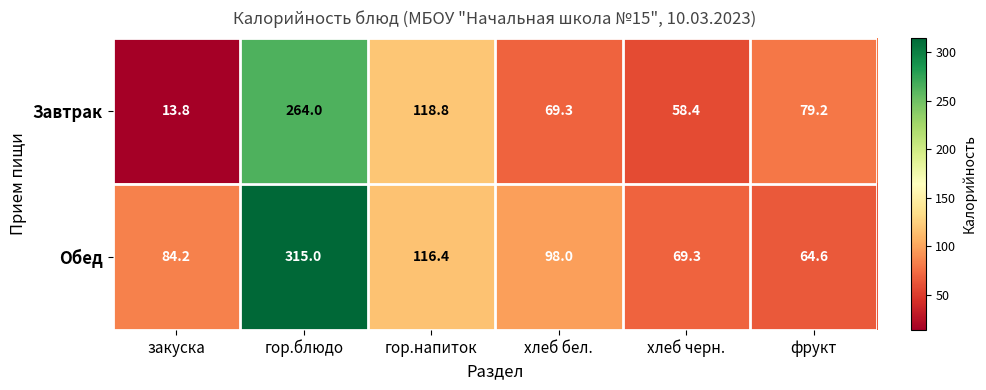

What is the difference between the second highest and minimum values in the Обед series?

51.8